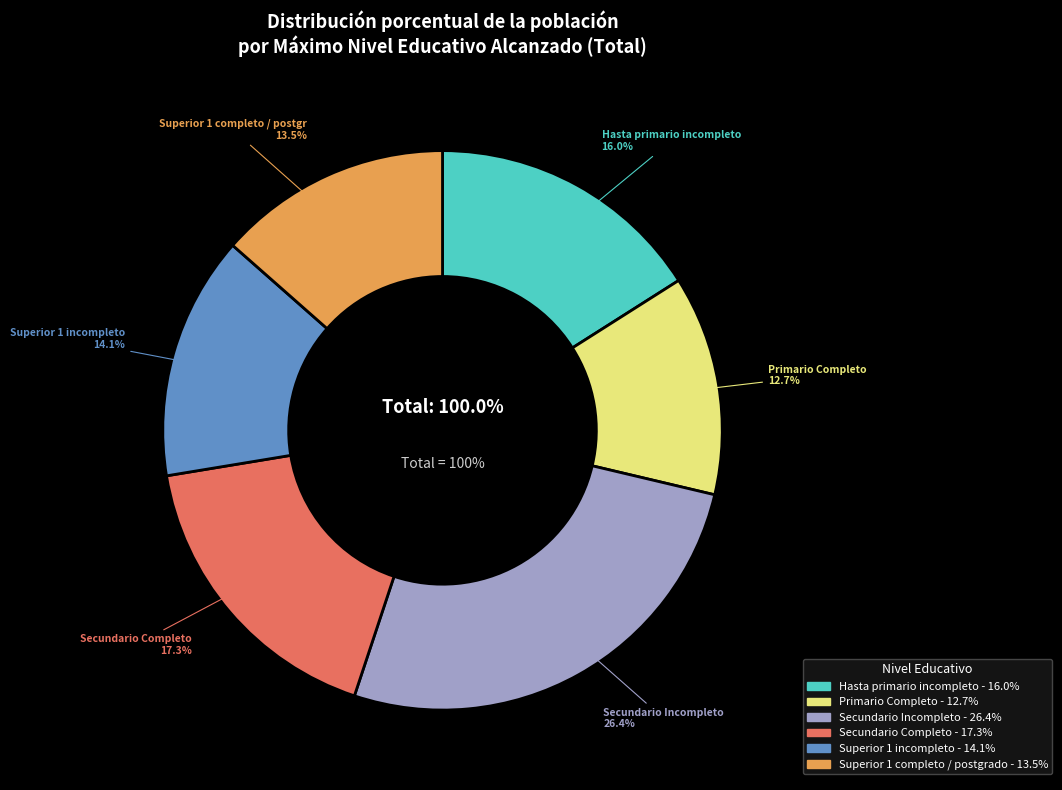

Approximately how many times larger is the value at Hasta primario incompleto compared to Superior 1 completo / postgrado?

1.2